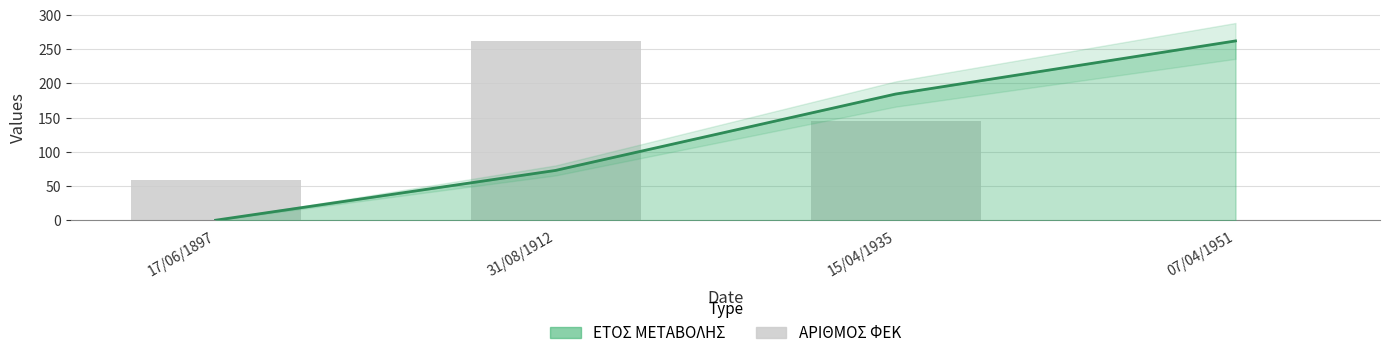

The value at 15/04/1935 is 145. True or false?

True